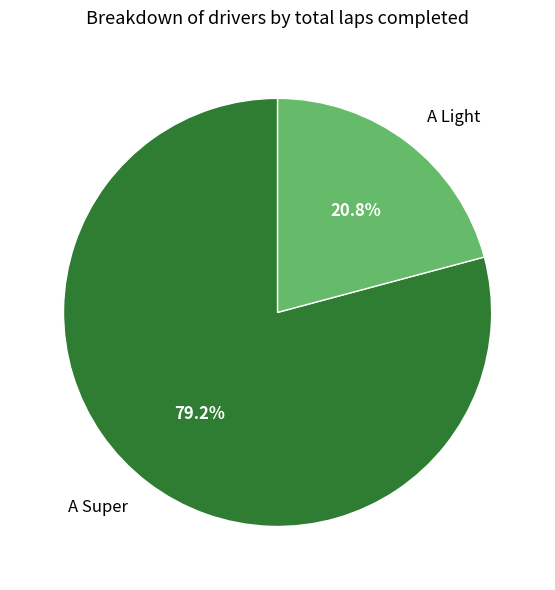

Count the number of slices in the pie.

2